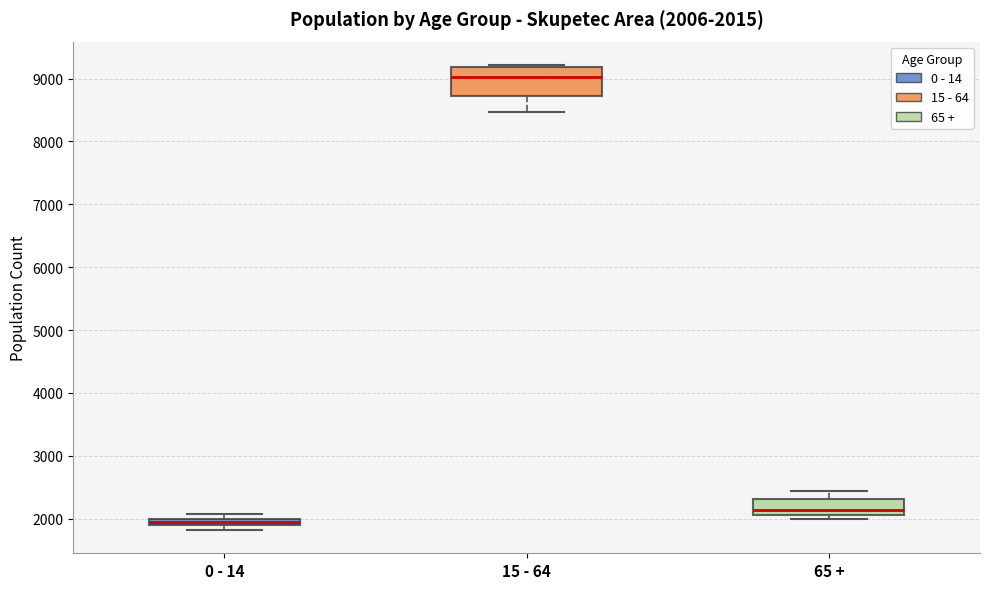

Comparing the boxes themselves (not the whiskers), which one is the tallest?

15 - 64